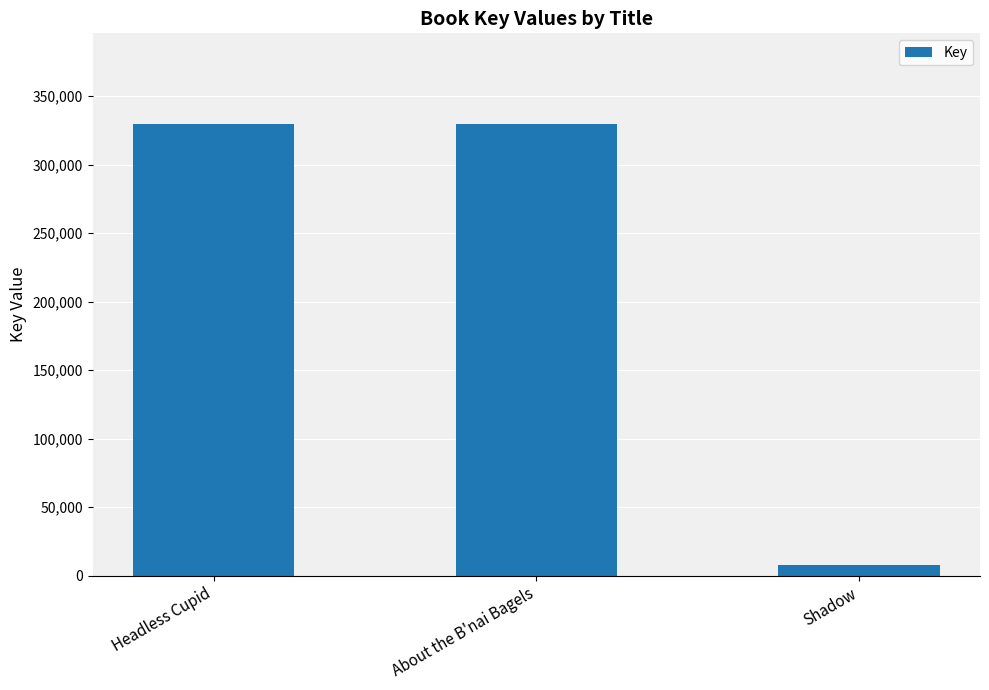

What is the smallest value displayed?

7922